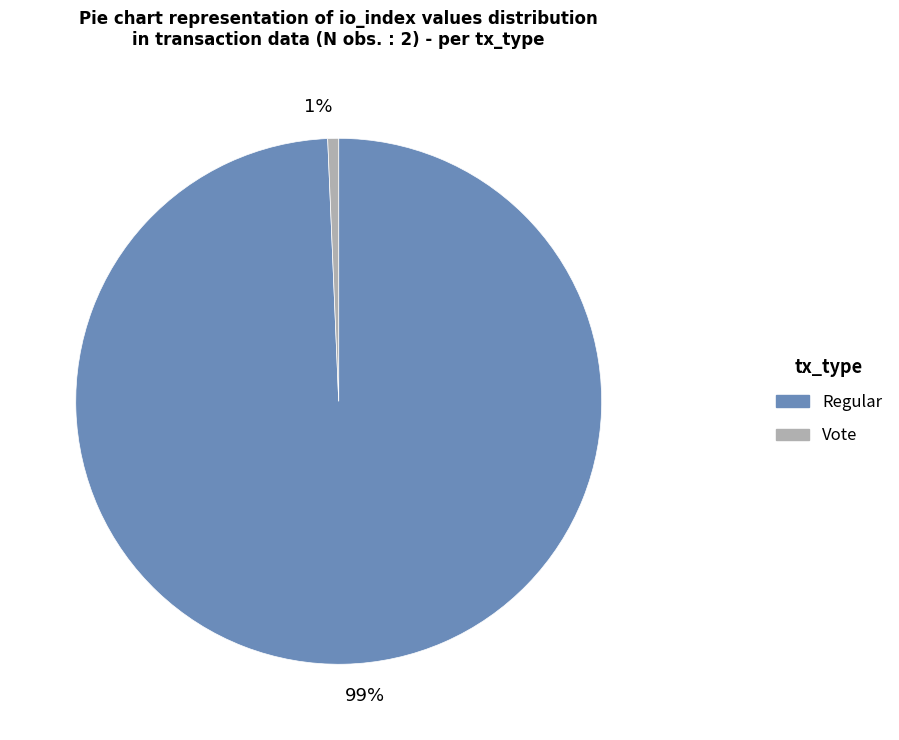

Count the number of slices in the pie.

2